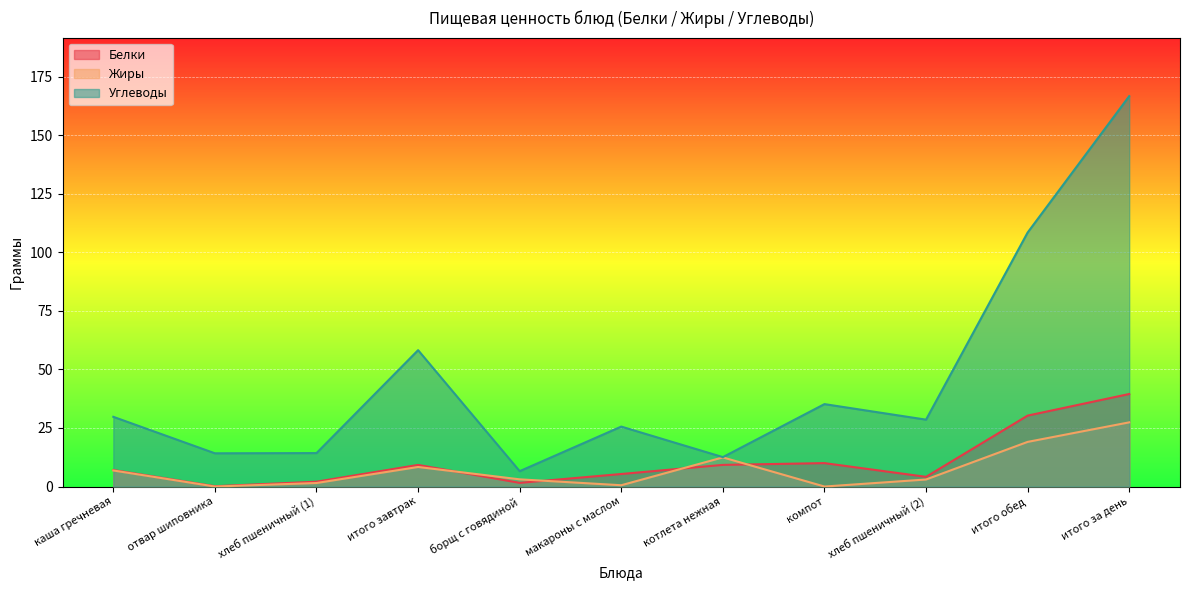

Reading right to left, list all the values displayed in this chart.

Белки: итого за день=39.5	итого обед=30.3	хлеб пшеничный (2)=4.1	компот=10.0	котлета нежная=9.2	макароны с маслом=5.3	борщ с говядиной=1.6	итого завтрак=9.2	хлеб пшеничный (1)=2.1	отвар шиповника=0.1	каша гречневая=7.0
Жиры: итого за день=27.4	итого обед=19.1	хлеб пшеничный (2)=3.0	компот=0.0	котлета нежная=12.4	макароны с маслом=0.6	борщ с говядиной=3.1	итого завтрак=8.3	хлеб пшеничный (1)=1.5	отвар шиповника=0.0	каша гречневая=6.8
Углеводы: итого за день=166.7	итого обед=108.5	хлеб пшеничный (2)=28.6	компот=35.2	котлета нежная=12.6	макароны с маслом=25.6	борщ с говядиной=6.6	итого завтрак=58.2	хлеб пшеничный (1)=14.3	отвар шиповника=14.2	каша гречневая=29.8